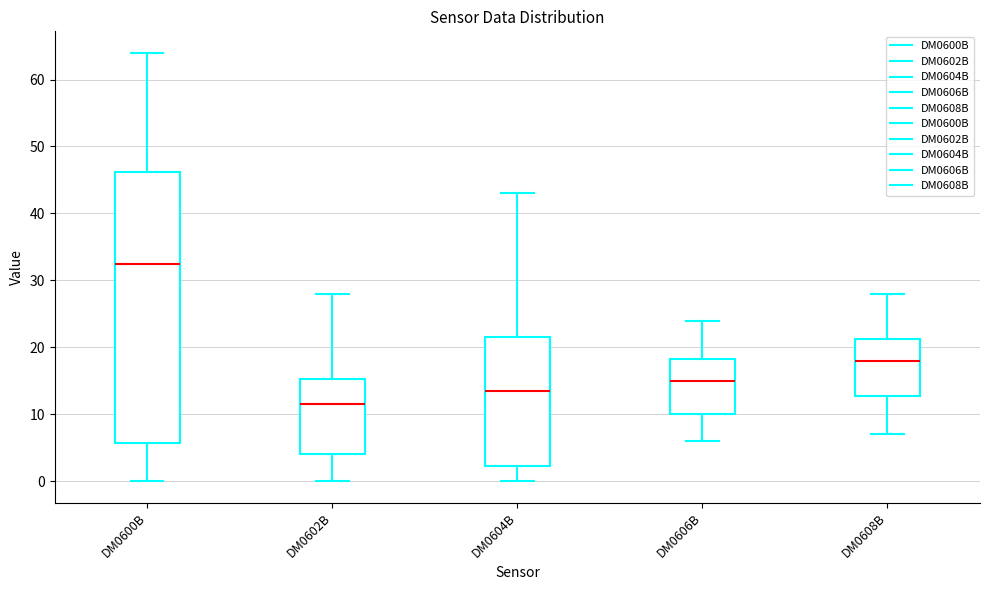

Comparing the boxes themselves (not the whiskers), which one is the tallest?

DM0600B